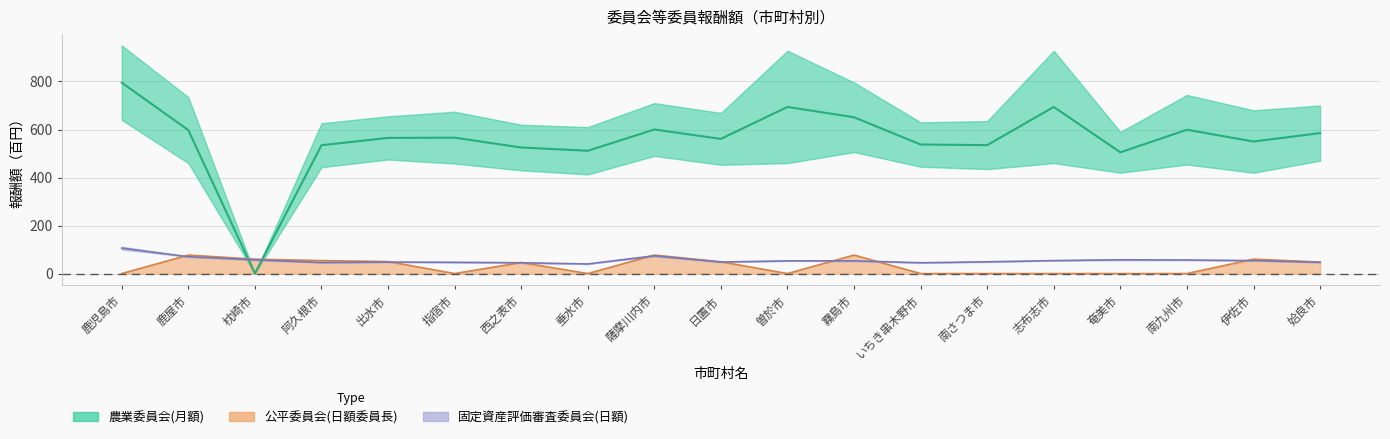

Is it true that 公平委員会(日額委員長) equals 32.7 at 伊佐市?

False